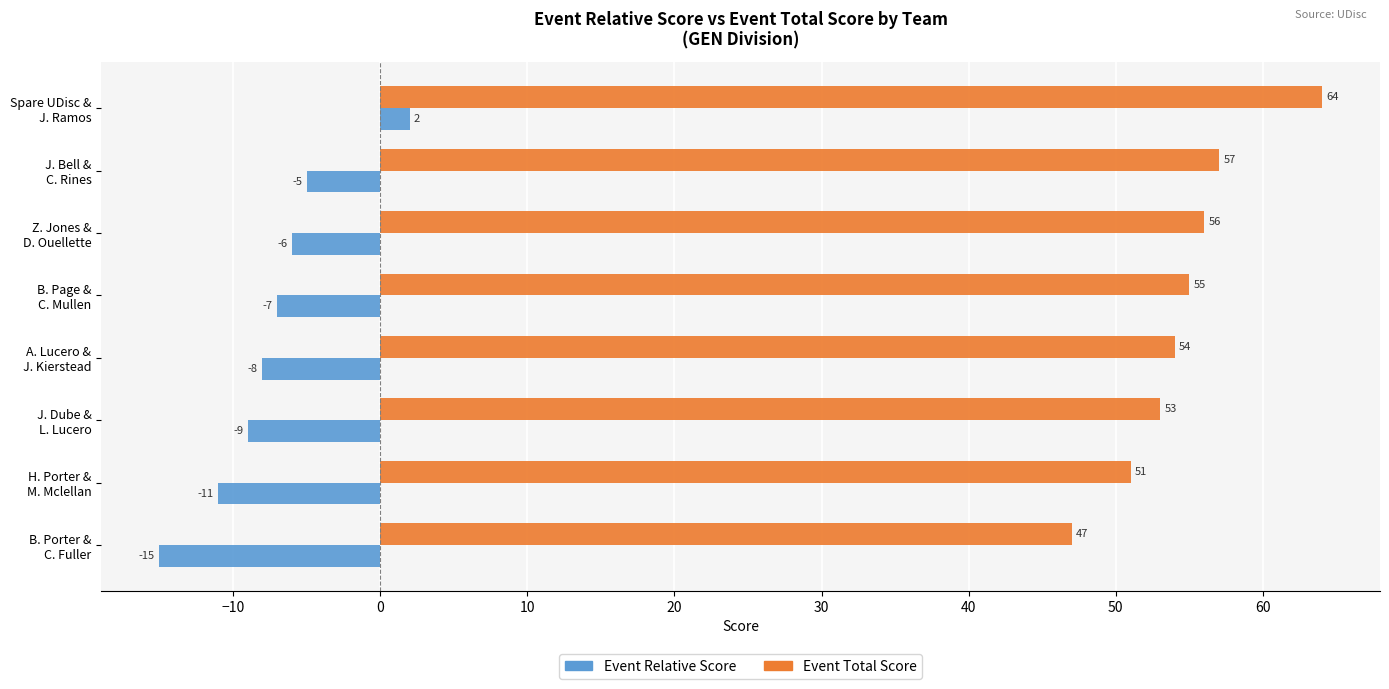

What is the lowest value of the Event Total Score series?

47